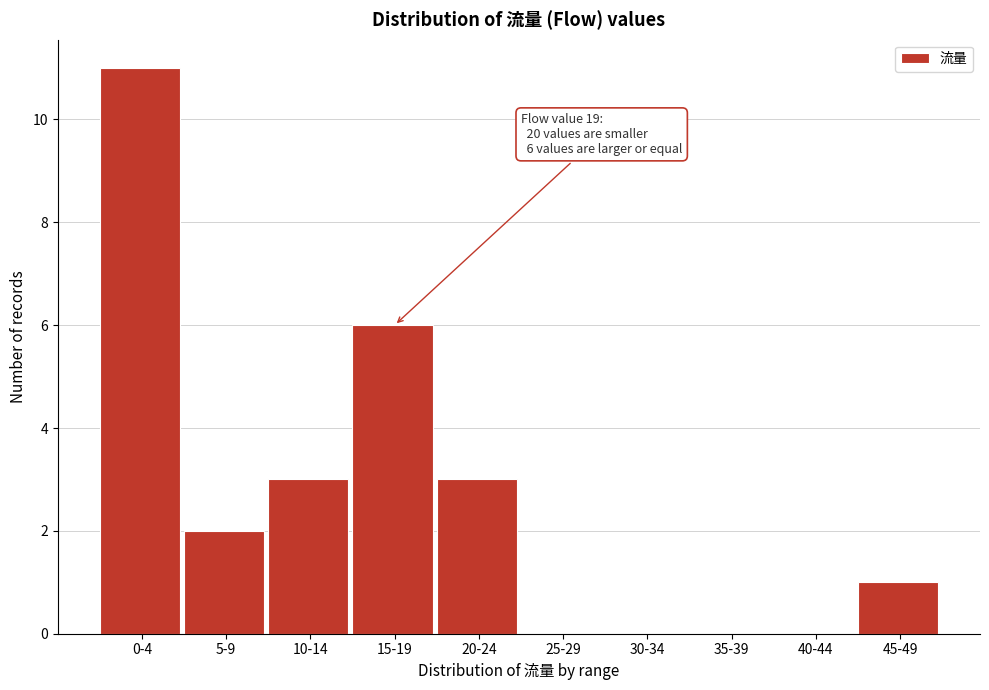

Reading left to right, transcribe all the data shown in this chart.

0-4=11	5-9=2	10-14=3	15-19=6	20-24=3	25-29=0	30-34=0	35-39=0	40-44=0	45-49=1